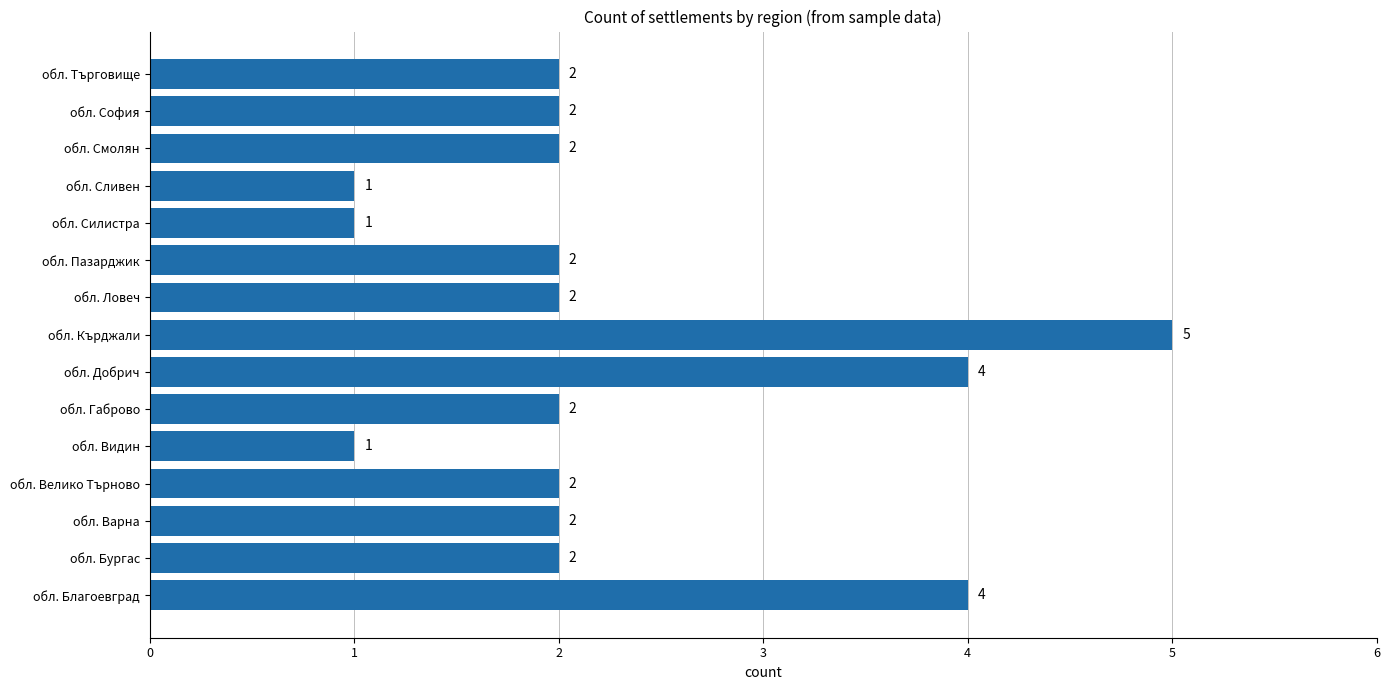

Reading top to bottom, extract all data points from this chart.

обл. Търговище=2	обл. София=2	обл. Смолян=2	обл. Сливен=1	обл. Силистра=1	обл. Пазарджик=2	обл. Ловеч=2	обл. Кърджали=5	обл. Добрич=4	обл. Габрово=2	обл. Видин=1	обл. Велико Търново=2	обл. Варна=2	обл. Бургас=2	обл. Благоевград=4